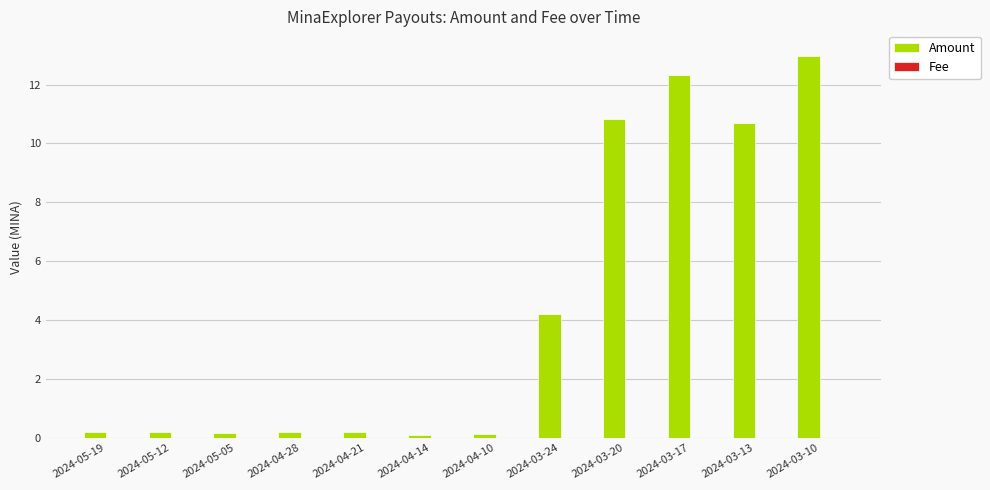

Which label corresponds to the largest value in the chart?

2024-03-10